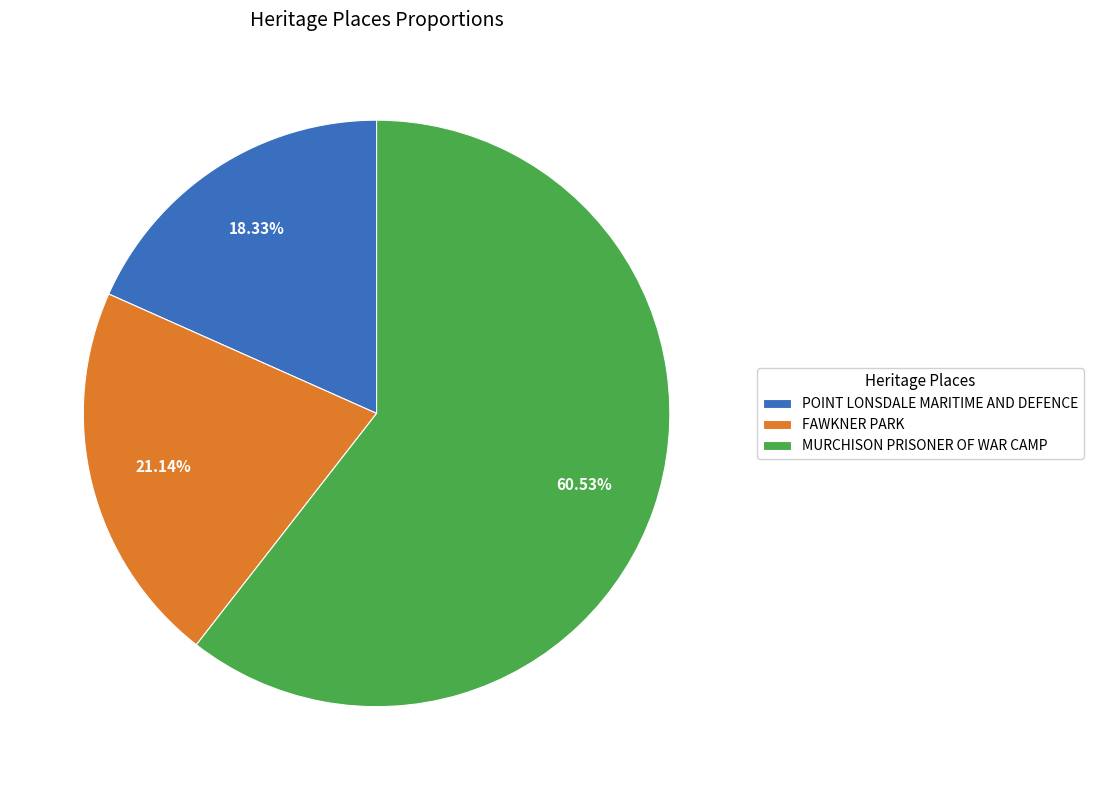

Do FAWKNER PARK and POINT LONSDALE MARITIME AND DEFENCE together represent more than half of the pie?

No